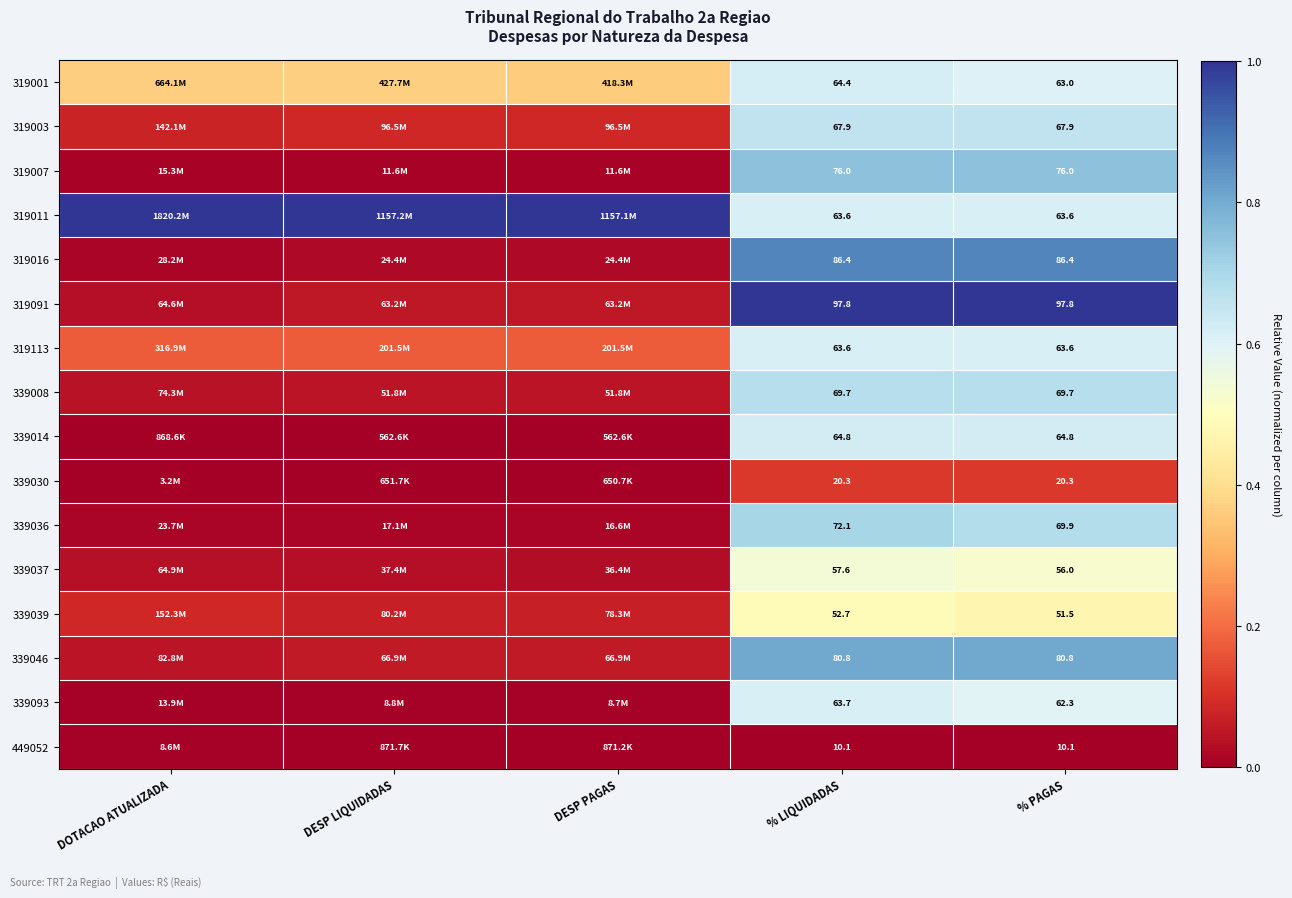

At how many categories does at least one series exceed 0?

5